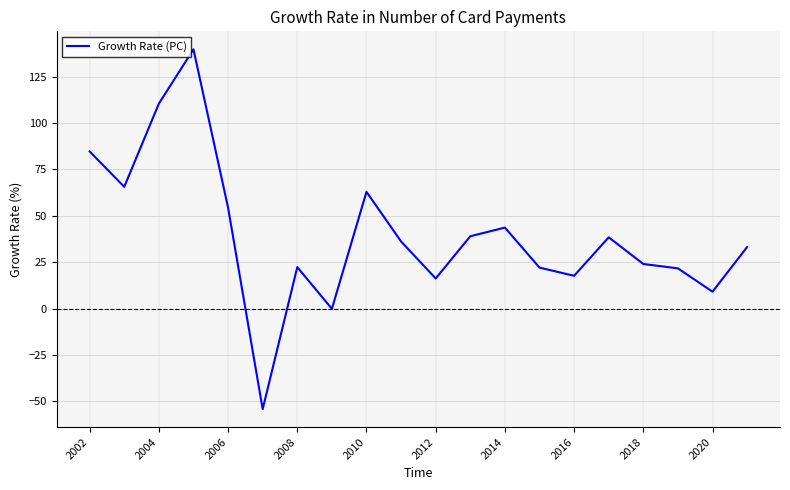

What is the maximum value shown in the chart?

139.7